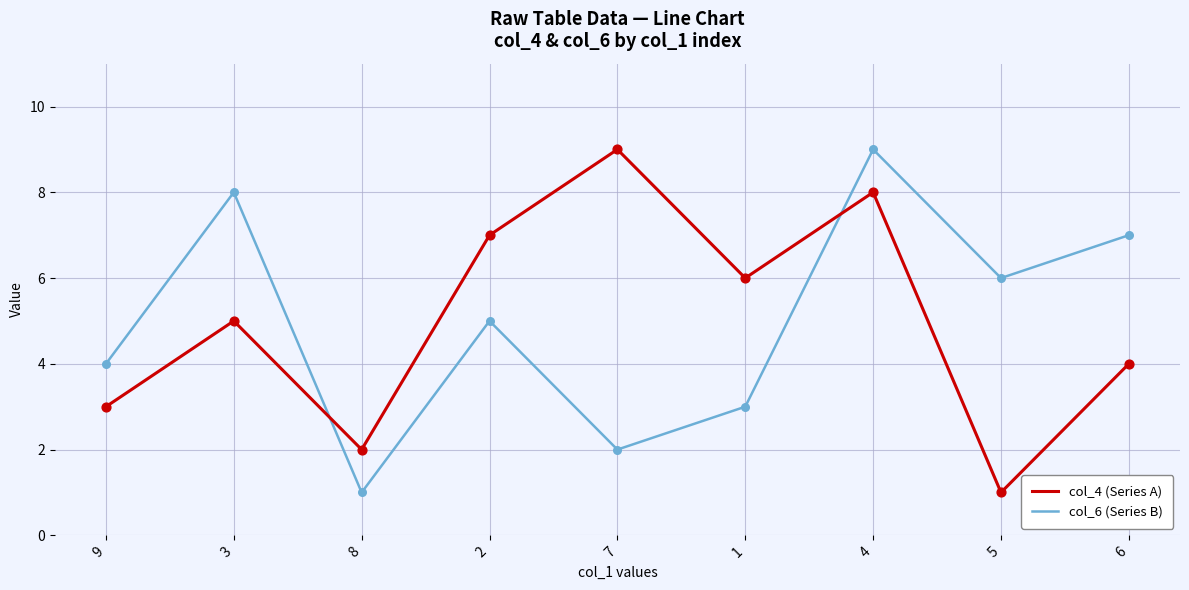

At which category is the sum across all series the highest?

4